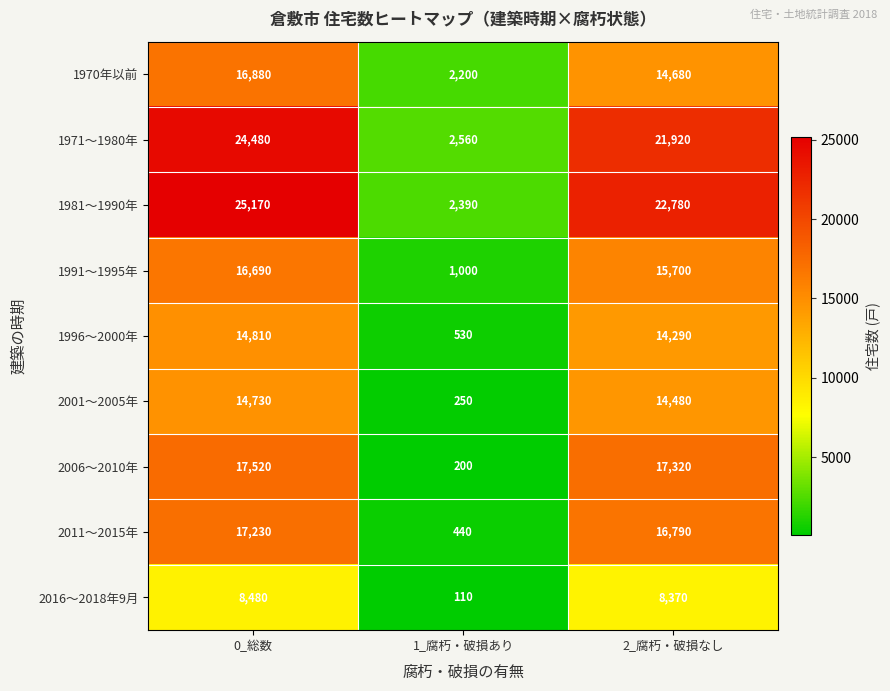

Which category has the lowest value in the 2011～2015年 series?

1_腐朽・破損あり